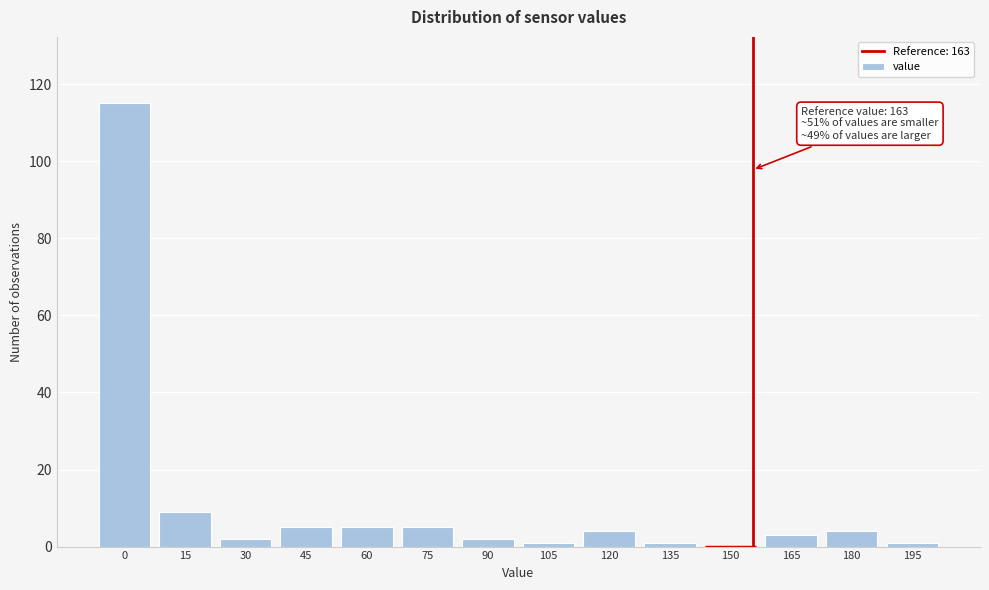

Reading left to right, transcribe all the data shown in this chart.

0=115	15=9	30=2	45=5	60=5	75=5	90=2	105=1	120=4	135=1	150=0	165=3	180=4	195=1